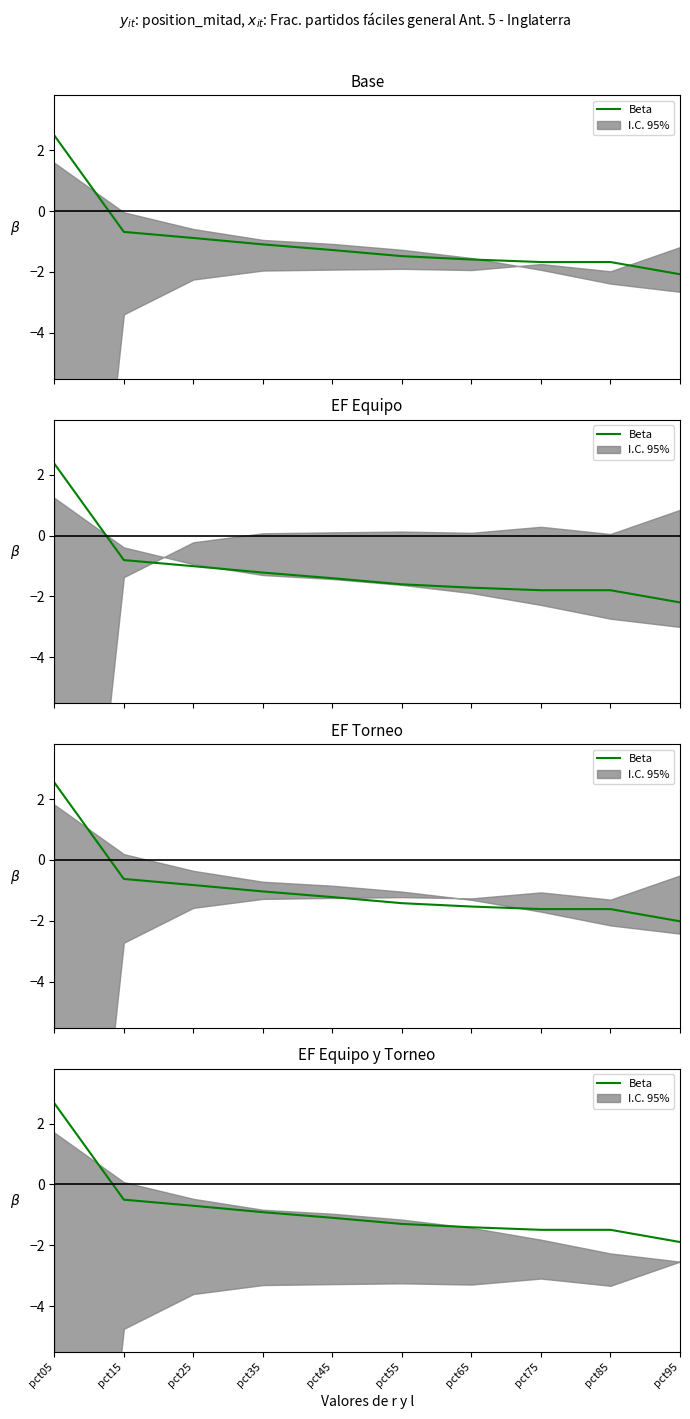

Reading left to right, transcribe all the data shown in this chart.

2.7	-0.5	-0.7	-0.9	-1.1	-1.3	-1.4	-1.5	-1.5	-1.9